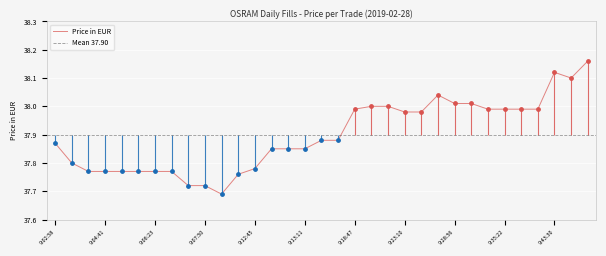

What is the ratio of the value at 9:16:25 to the value at 9:23:10?

1.0